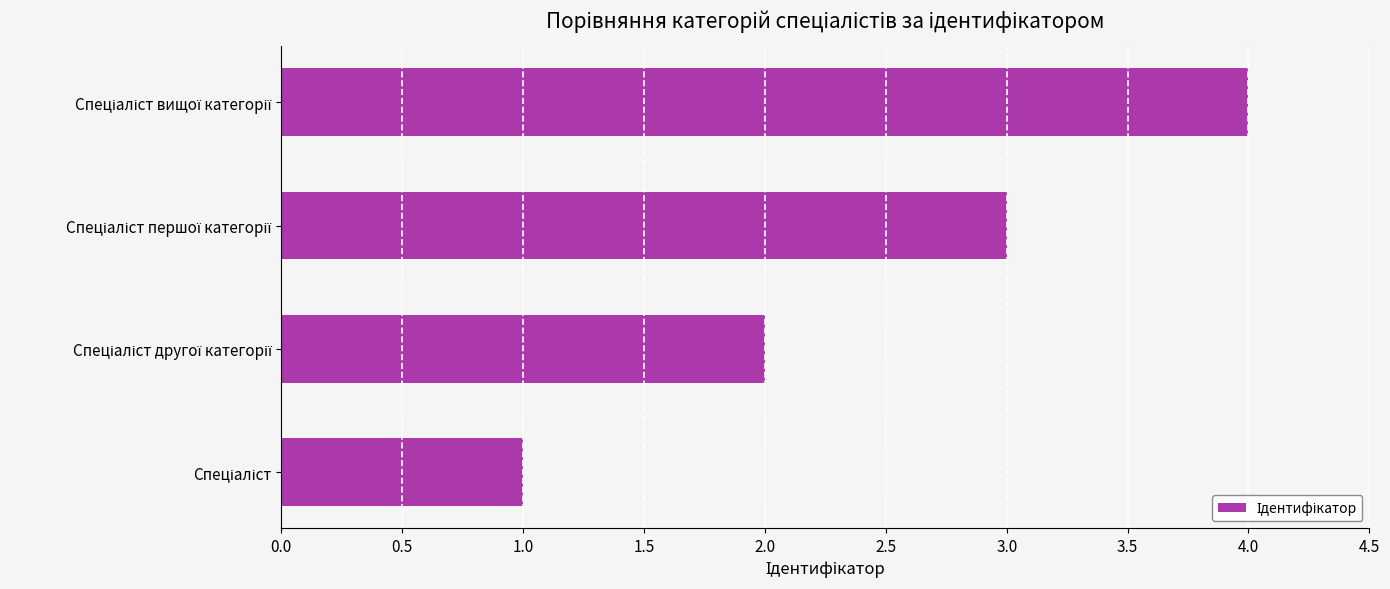

What is the sum of all values?

10